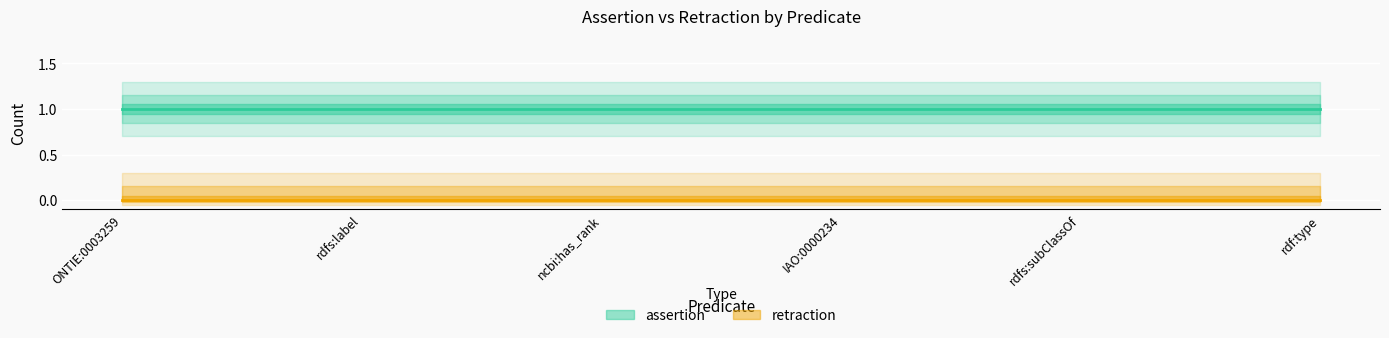

True or false: assertion and retraction cross at least once.

False